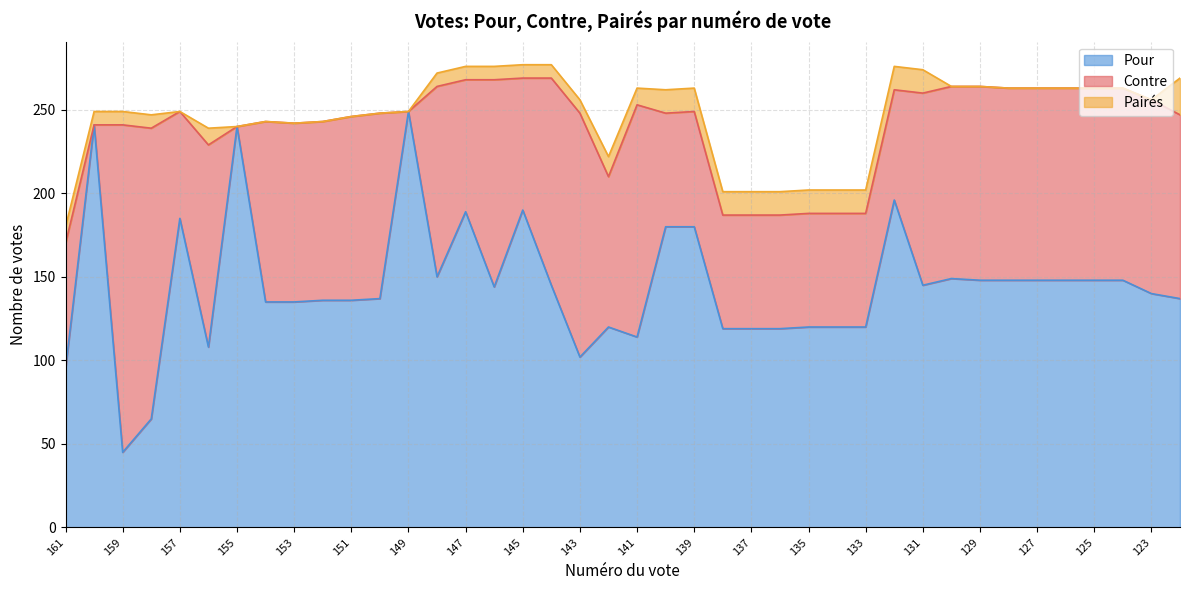

In Contre, how many points are higher than both neighbors (excluding endpoints)?

11